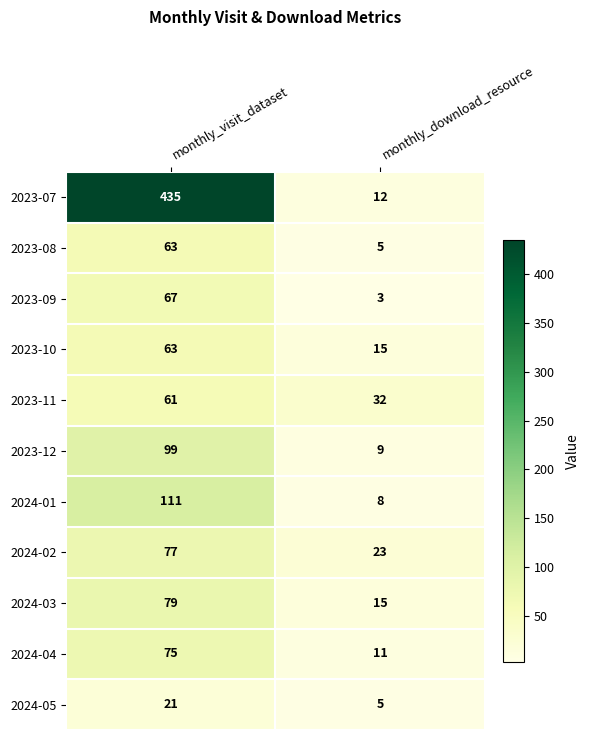

Reading left to right, what are all the values shown in this chart?

2023-07: monthly_visit_dataset=435	monthly_download_resource=12
2023-08: monthly_visit_dataset=63	monthly_download_resource=5
2023-09: monthly_visit_dataset=67	monthly_download_resource=3
2023-10: monthly_visit_dataset=63	monthly_download_resource=15
2023-11: monthly_visit_dataset=61	monthly_download_resource=32
2023-12: monthly_visit_dataset=99	monthly_download_resource=9
2024-01: monthly_visit_dataset=111	monthly_download_resource=8
2024-02: monthly_visit_dataset=77	monthly_download_resource=23
2024-03: monthly_visit_dataset=79	monthly_download_resource=15
2024-04: monthly_visit_dataset=75	monthly_download_resource=11
2024-05: monthly_visit_dataset=21	monthly_download_resource=5